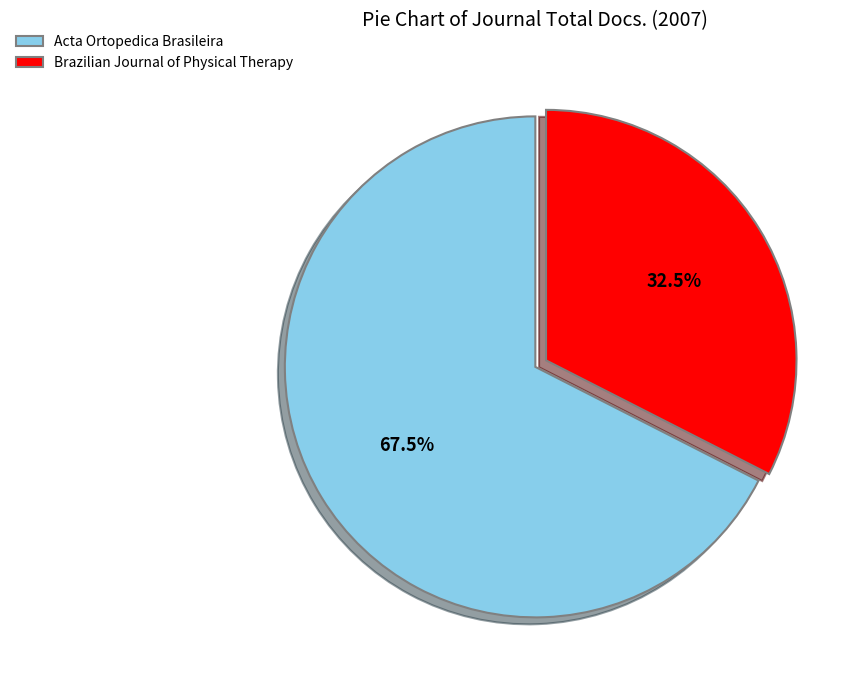

True or false: Brazilian Journal of Physical Therapy accounts for 43% of the total.

False